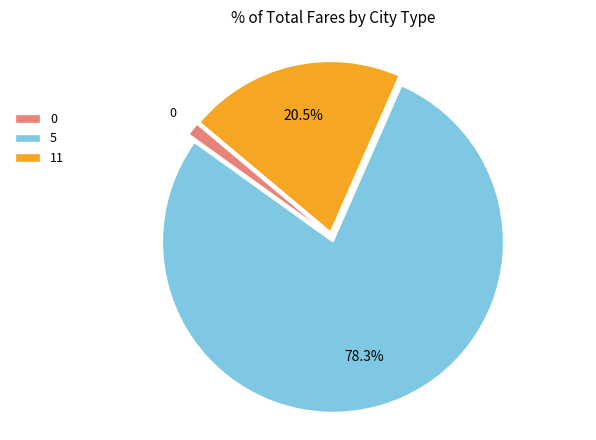

Rank the categories by value from highest to lowest.

5, 11, 0